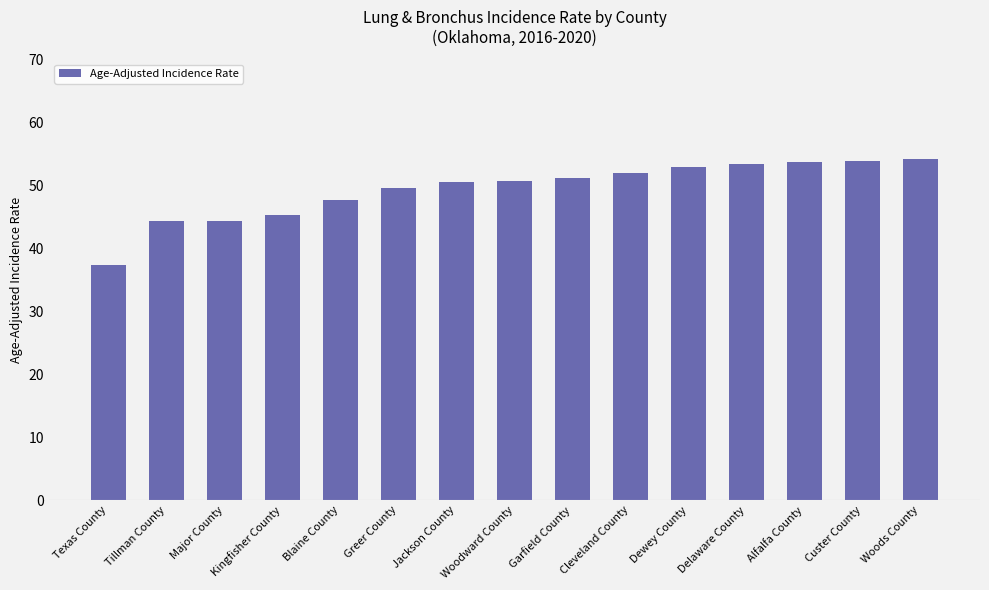

What is the smallest value displayed?

37.4